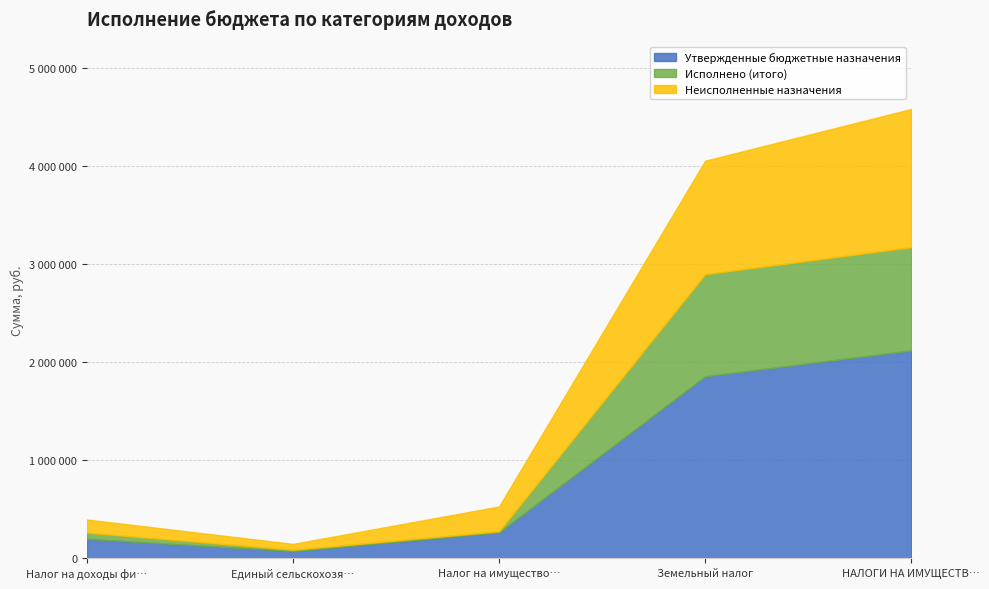

At which category is the sum across all series the highest?

НАЛОГИ НА ИМУЩЕСТВ…